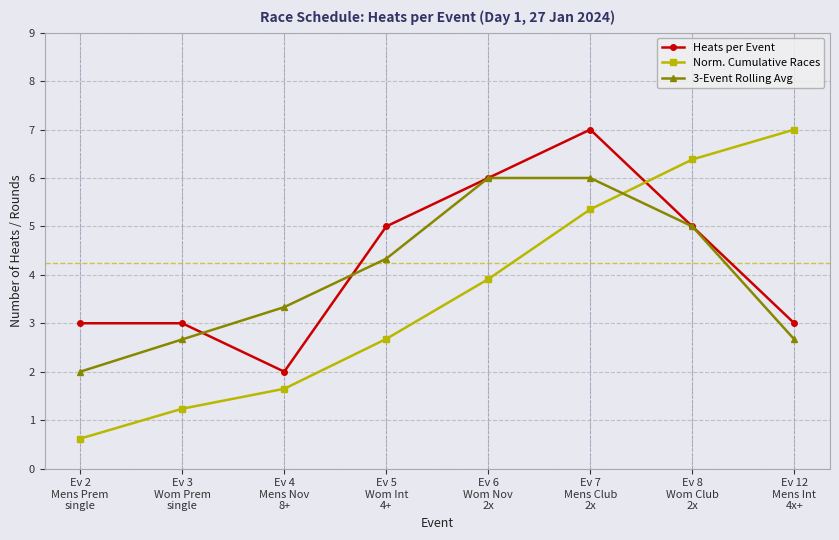

Which category has the lowest value in the Norm. Cumulative Races series?

Ev 2
Mens Prem
single